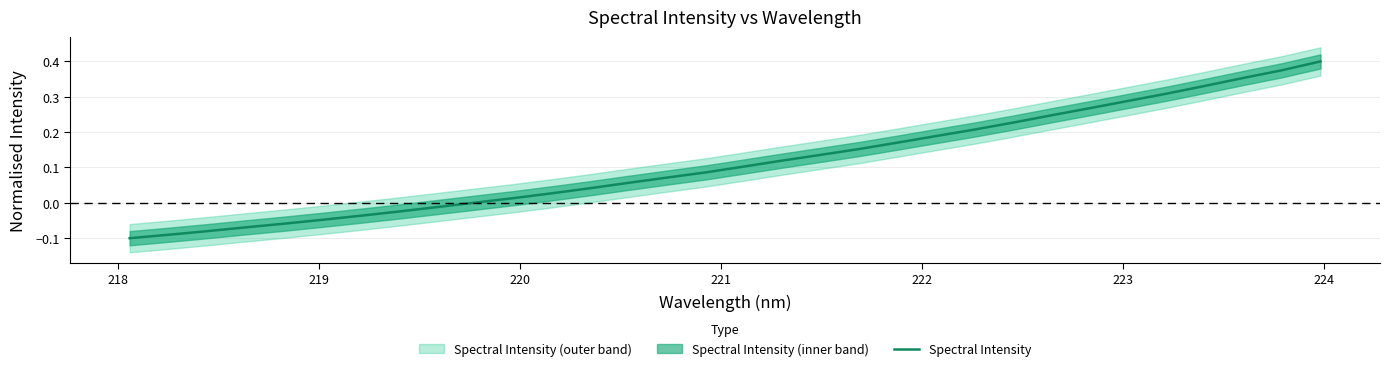

How many lines are shown in the chart?

1